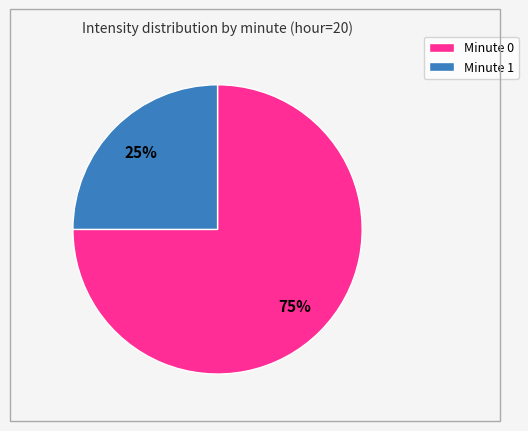

Is there a majority slice in this chart?

Yes